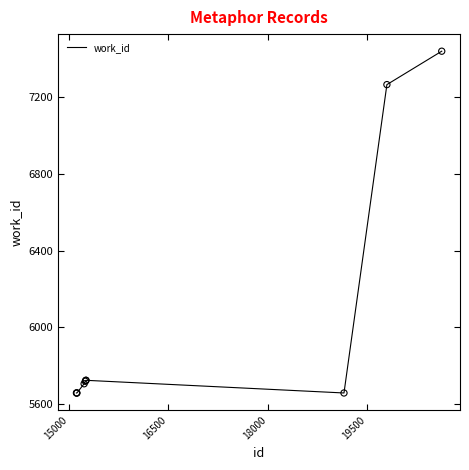

What is the difference between the maximum and minimum values?

1780